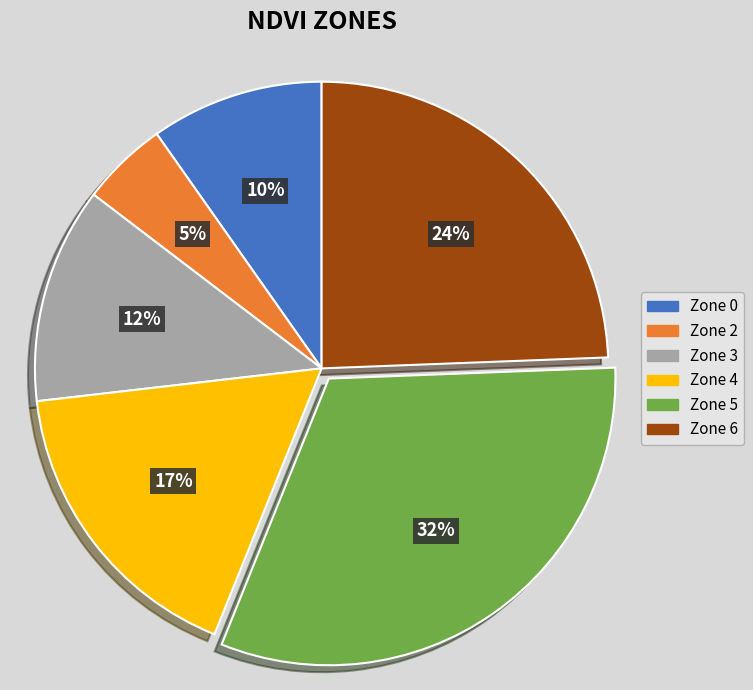

Is the sum of Zone 6 and Zone 3 greater than half?

No